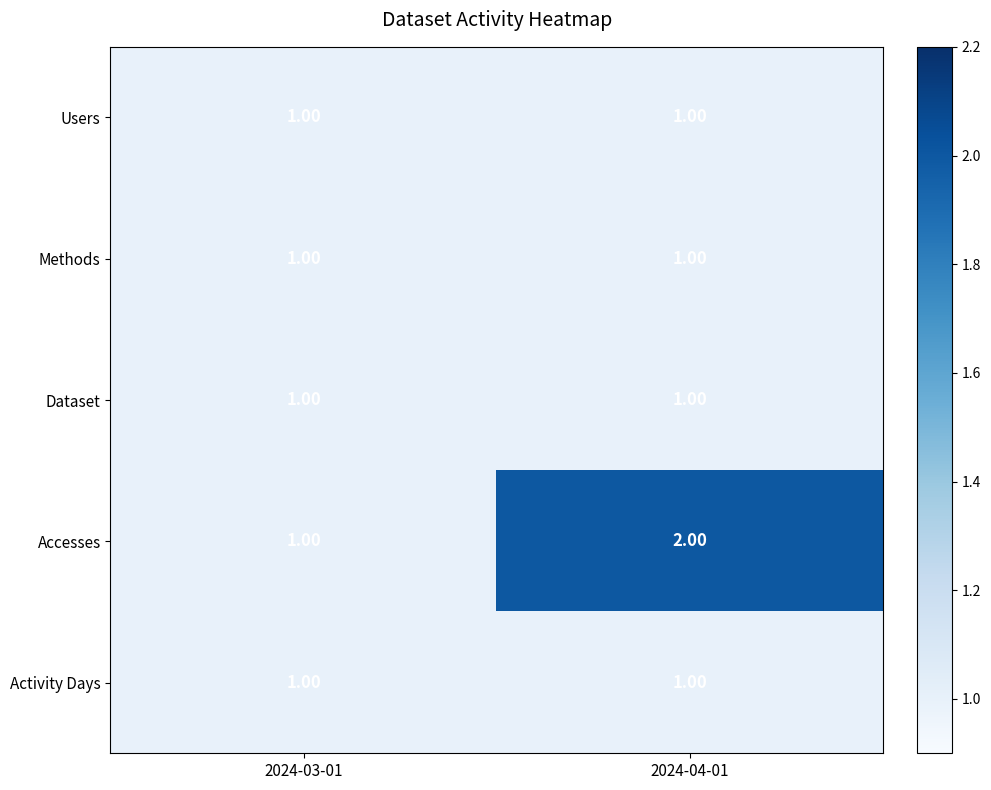

What is the total value across all series at 2024-04-01?

6